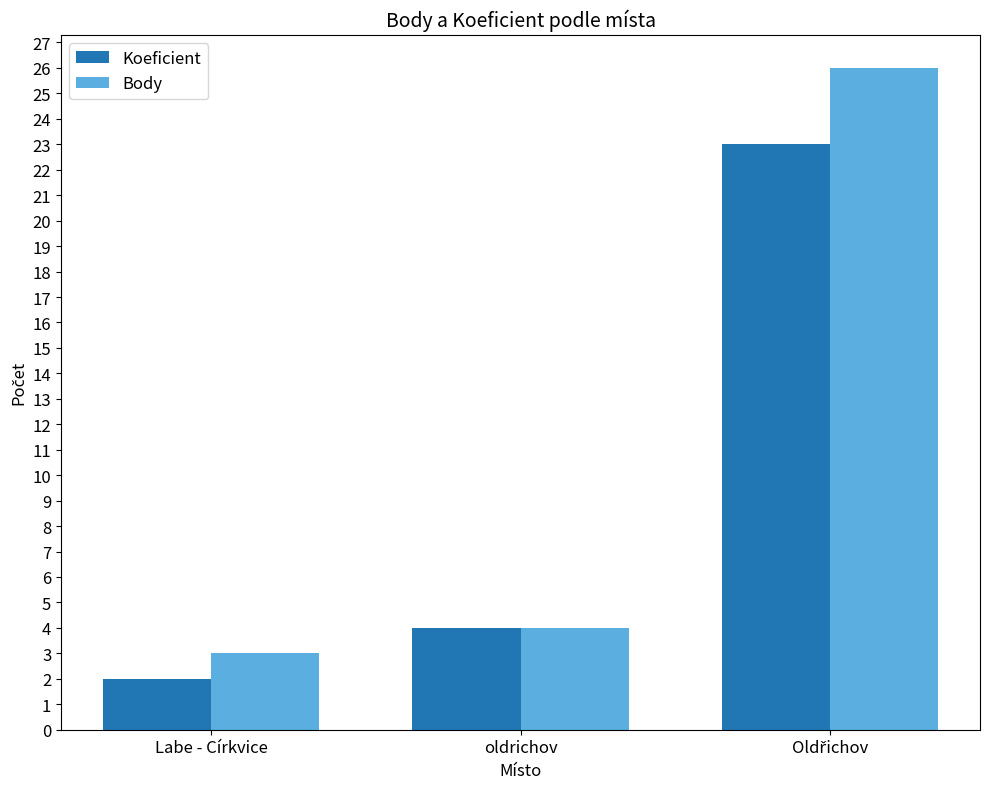

The value of Body at oldrichov is 1. True or false?

False